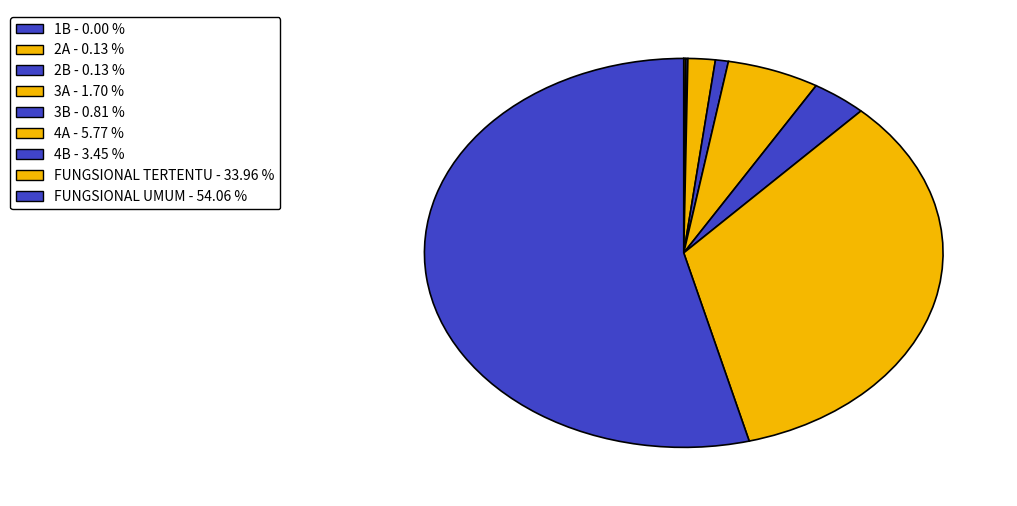

What is the ratio of the value at FUNGSIONAL UMUM to the value at 2B?

430.2